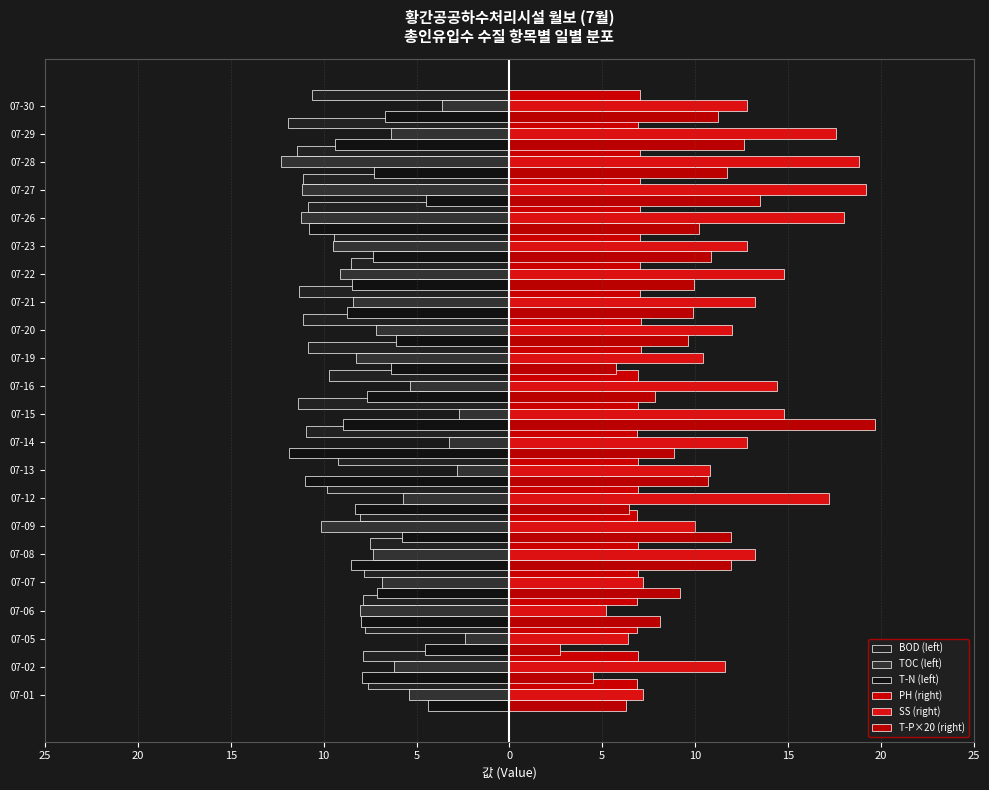

What is the difference between the maximum and second lowest values in the PH (right) series?

0.2